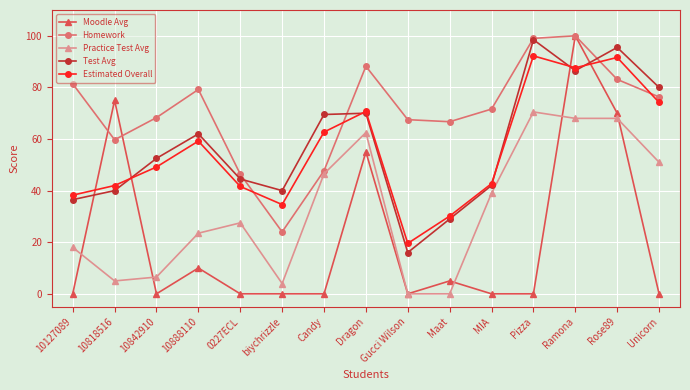

Which category has the highest value in the Moodle Avg series?

Ramona